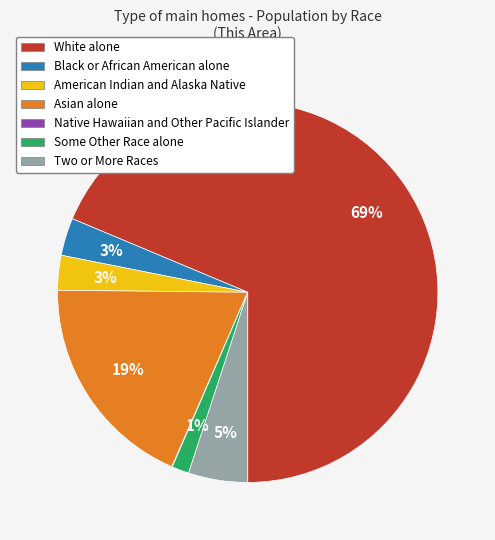

Is it true that Asian alone is 19% of the pie?

True